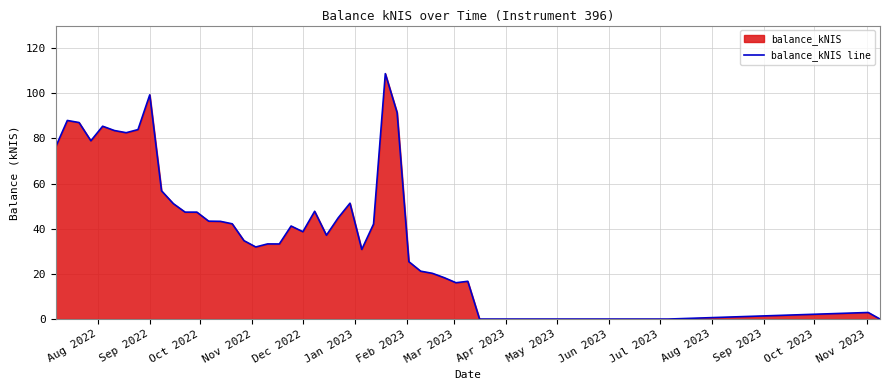

What is the maximum value shown in the chart?

108.7